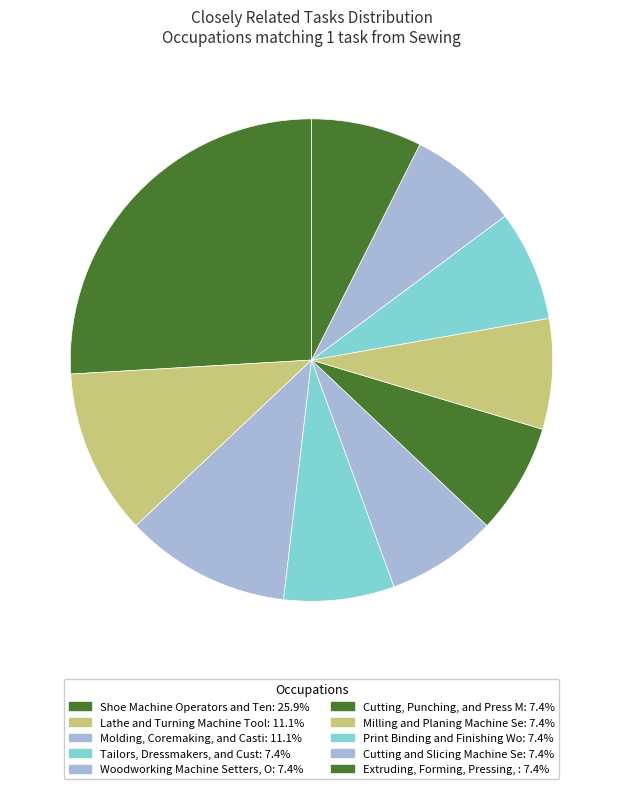

How many slices are in this pie chart?

10